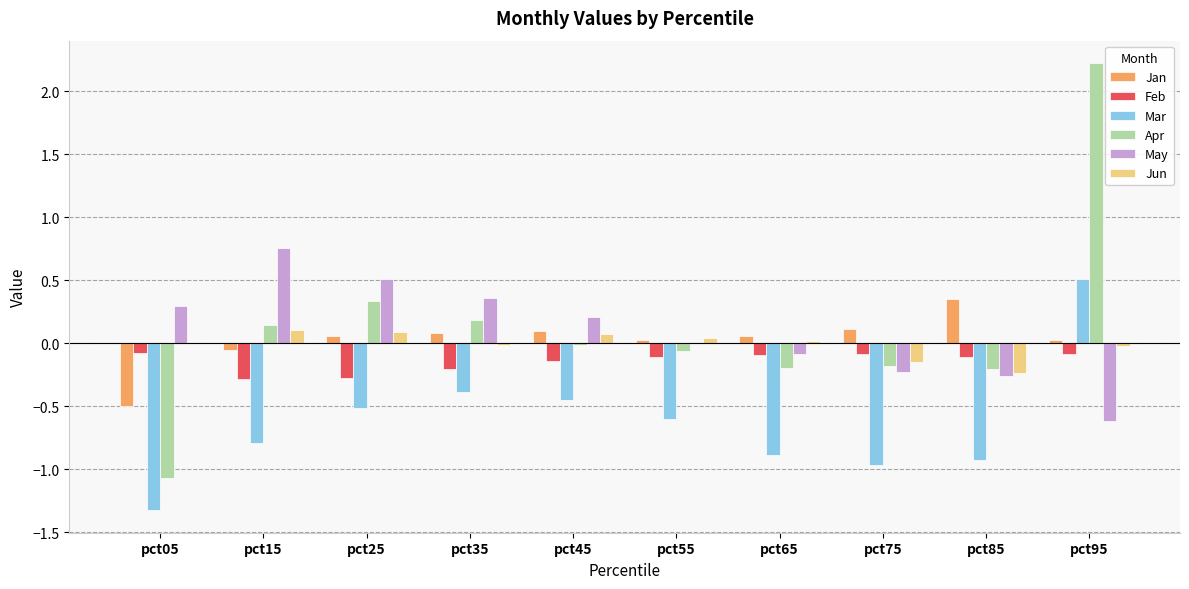

Is the value of Mar at pct45 greater than the value of Jan at pct65?

No